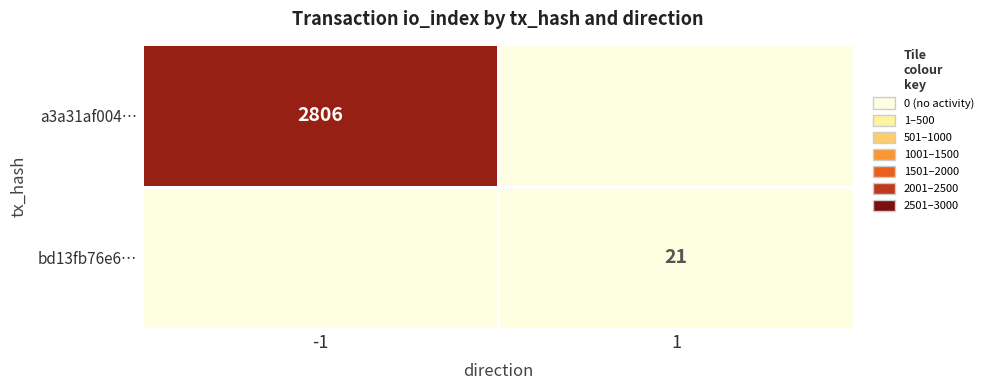

The value of a3a31af004… at -1 is 2806. True or false?

True